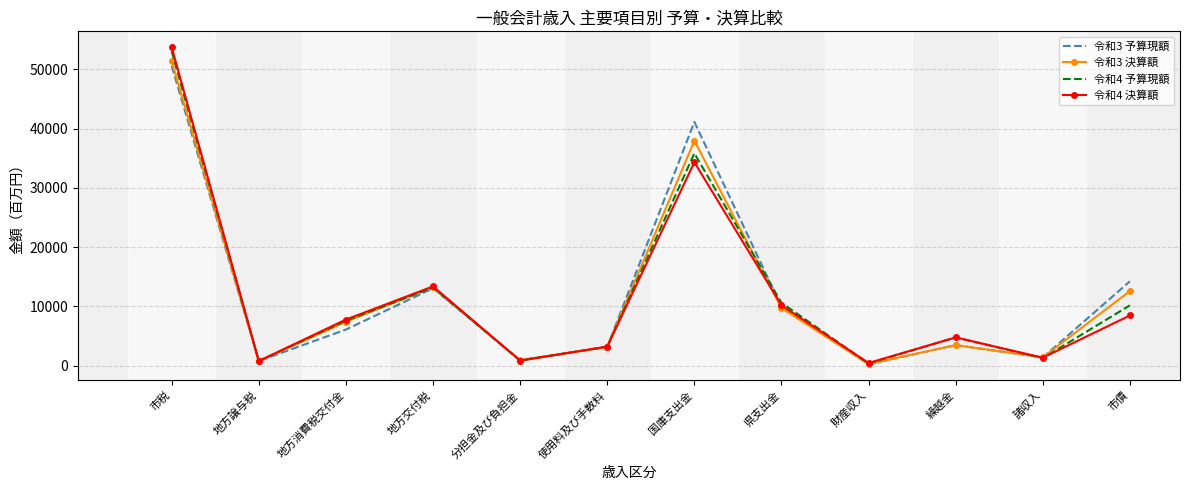

True or false: 令和4 予算現額 has more than 2 points higher than both neighbors.

True